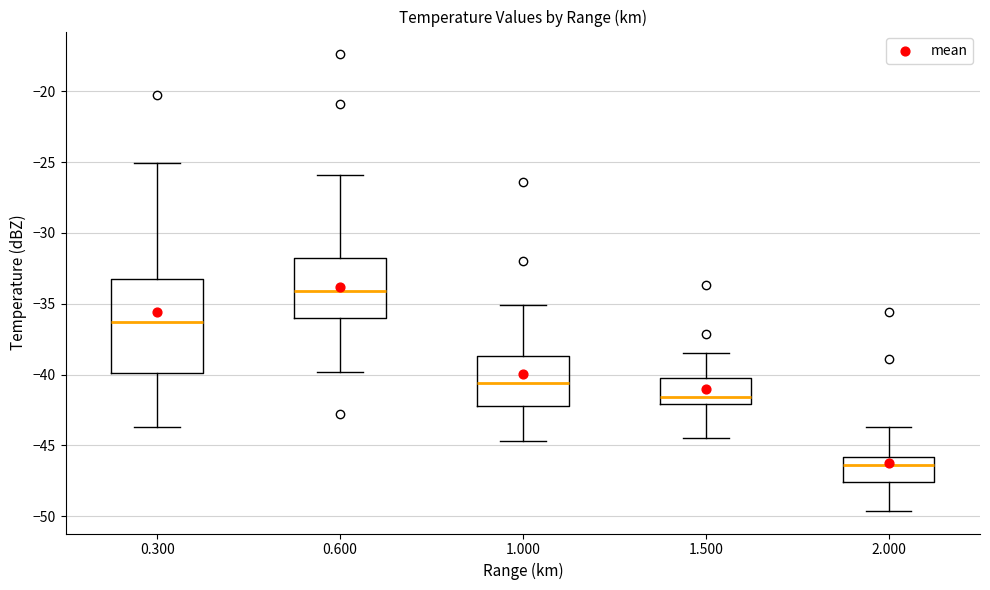

Where is the lower edge of the box at x = 2.000 on the y-axis? The values are not printed on the chart, so give them approximately, as read against the axis.

-47.5